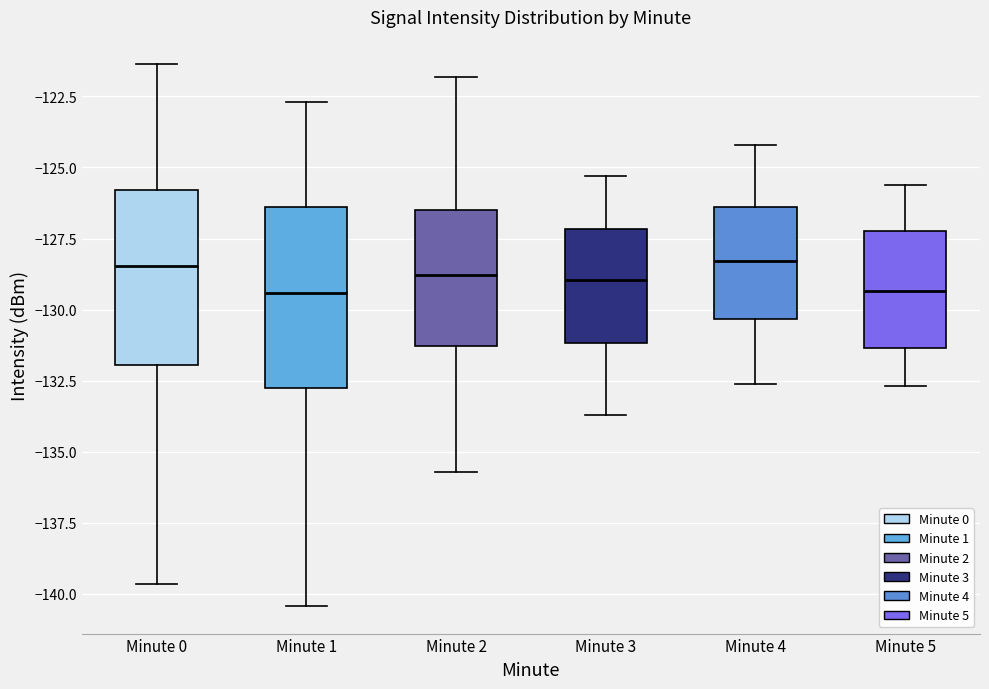

Reading left to right, transcribe this box plot: for each box, give where its median line is, the range the box spans, and where its two whiskers end, as read against the y-axis. The values are not printed on the chart, so give them approximately, as read against the axis.

Minute 0: median -128.5, box -132.0 to -126.0, whiskers -139.5 to -121.5
Minute 1: median -129.5, box -133.0 to -126.5, whiskers -140.5 to -122.5
Minute 2: median -129.0, box -131.5 to -126.5, whiskers -135.5 to -122.0
Minute 3: median -129.0, box -131.0 to -127.0, whiskers -133.5 to -125.5
Minute 4: median -128.5, box -130.5 to -126.5, whiskers -132.5 to -124.0
Minute 5: median -129.5, box -131.5 to -127.0, whiskers -132.5 to -125.5